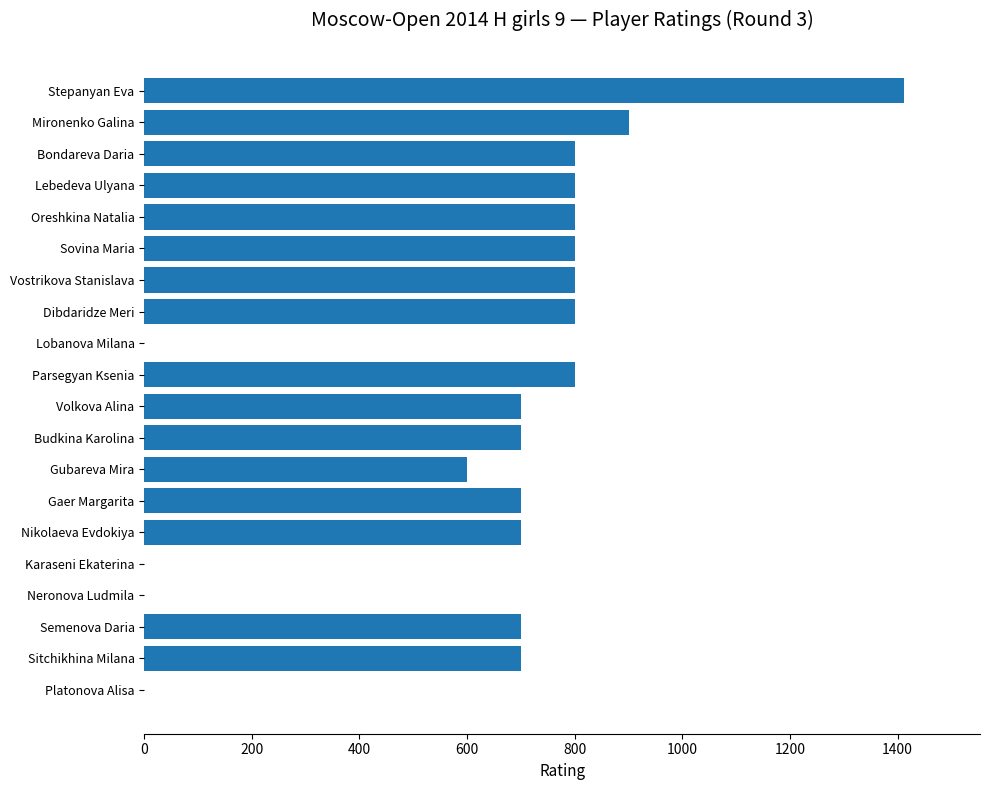

What is the change in value from Stepanyan Eva to Nikolaeva Evdokiya?

-712